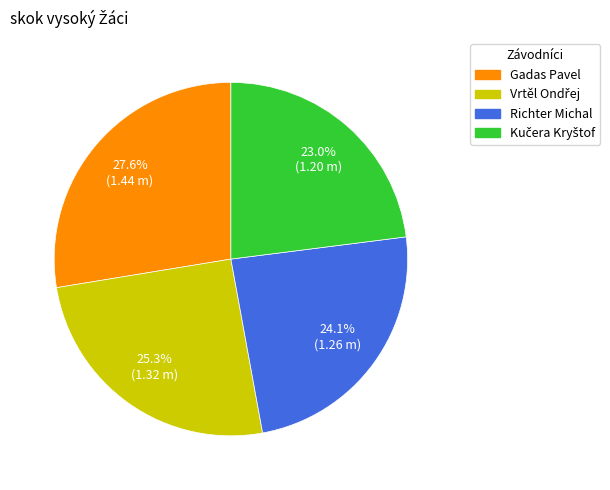

How much of the chart is everything except Richter Michal?

75.9%